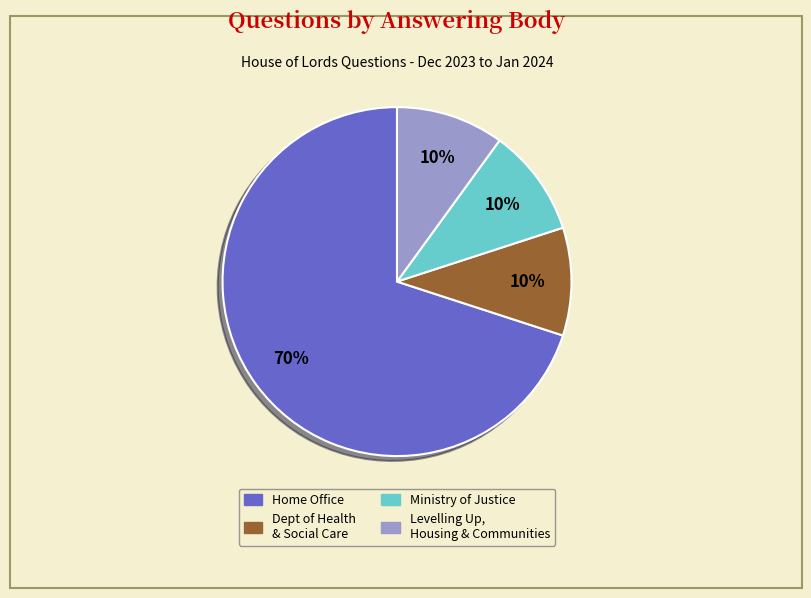

To the nearest percent, what is the difference between the largest and smallest slice percentages?

60%